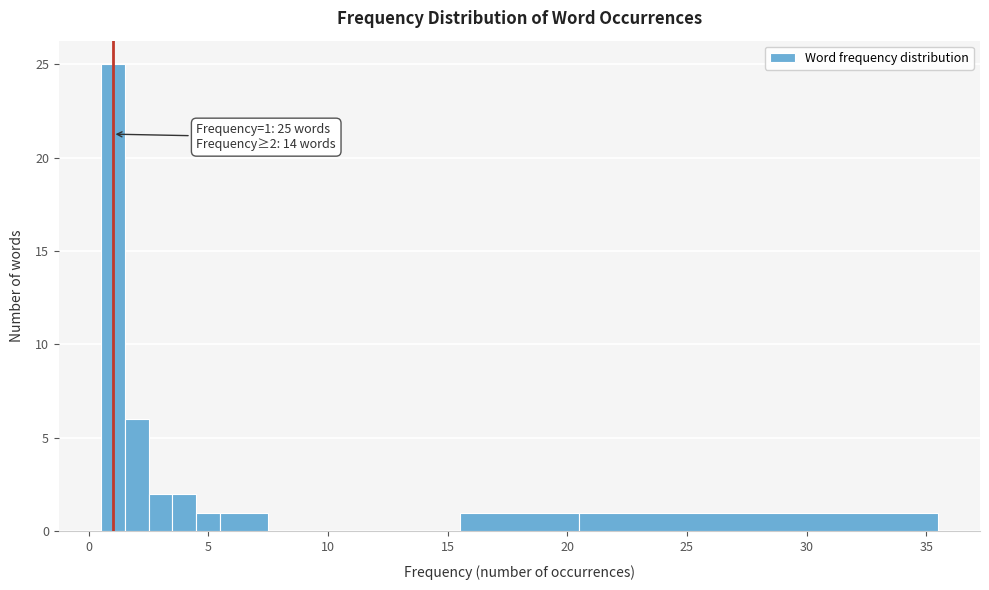

Read against the x-axis, roughly where is the centre of the tallest bar?

1.0